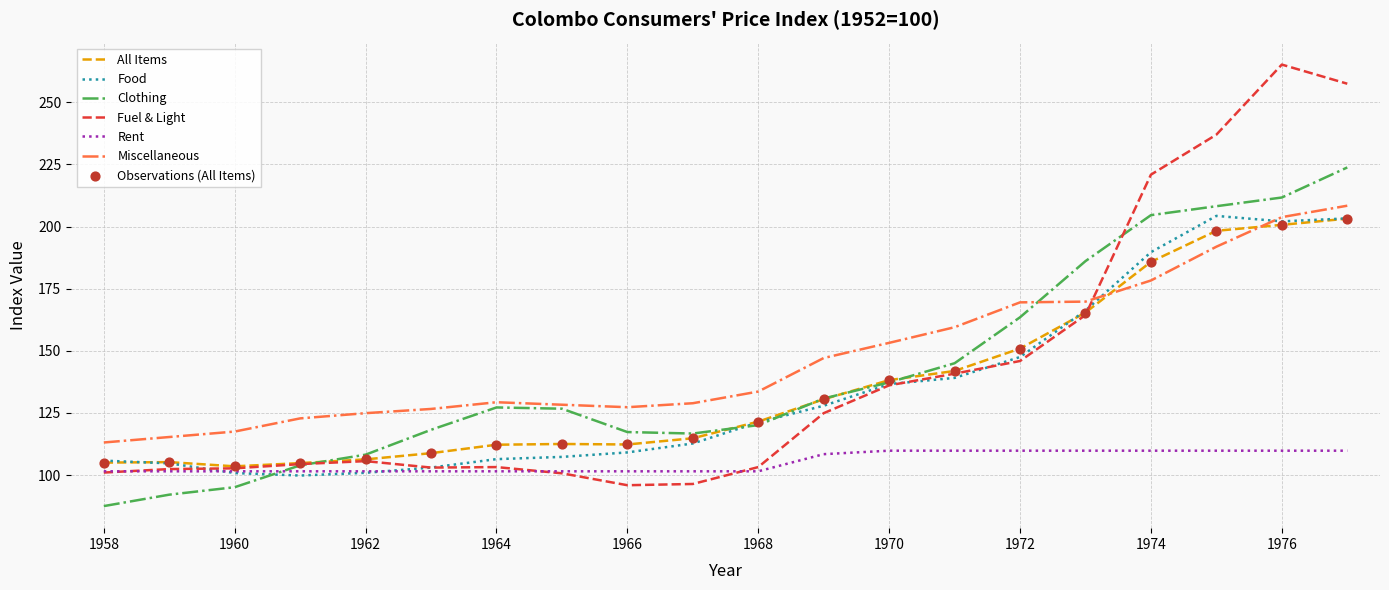

Which series has the largest total across all categories?

Miscellaneous